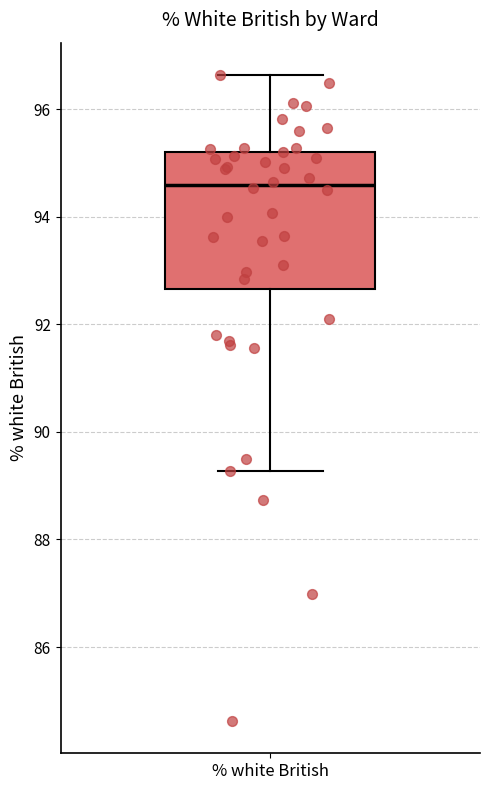

Transcribe this box plot: give where the median line is, the range the box spans, and where the two whiskers end, as read against the y-axis. The values are not printed on the chart, so give them approximately, as read against the axis.

median 94.6, box 92.6 to 95.2, whiskers 89.2 to 96.6